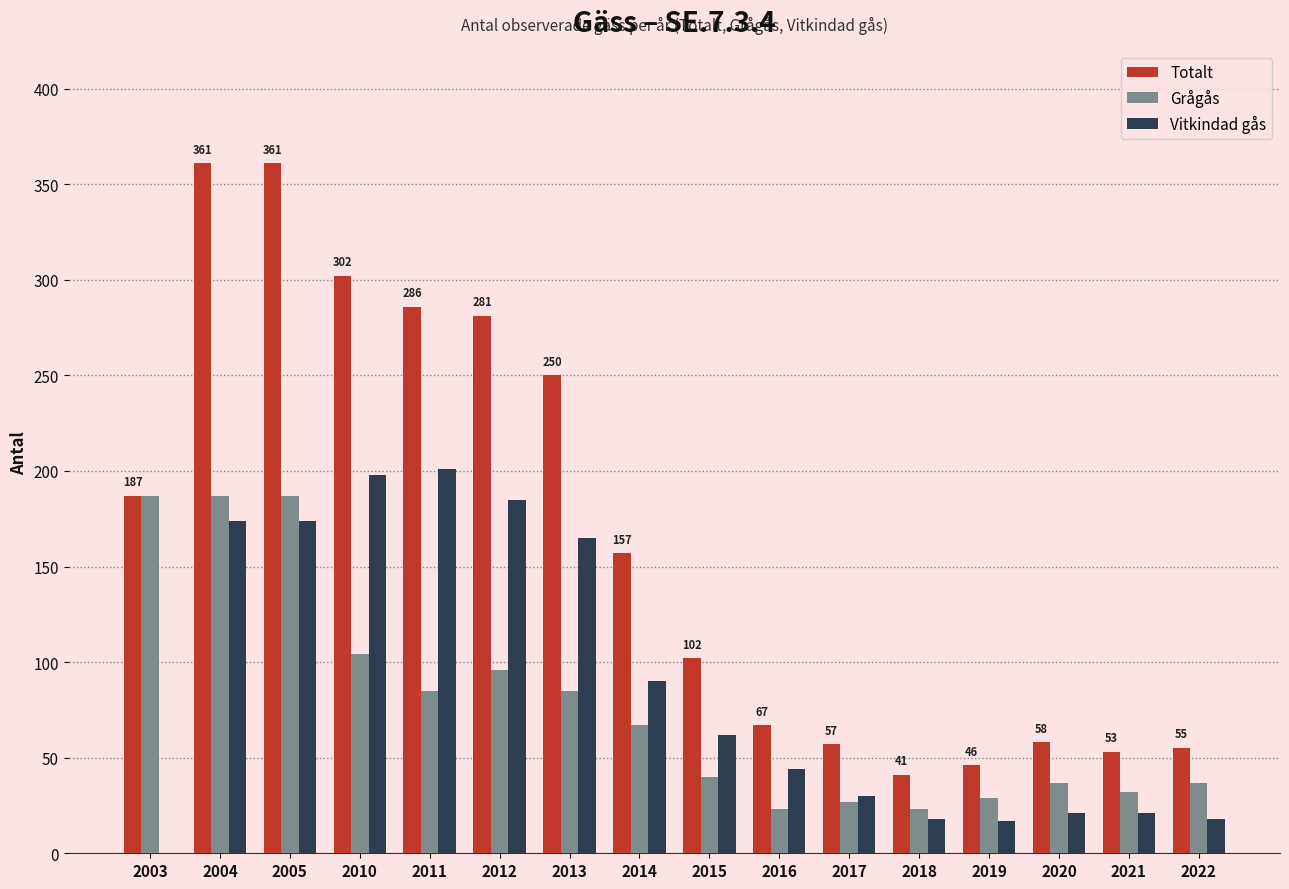

Are the bars grouped side by side (vs. stacked)?

Yes